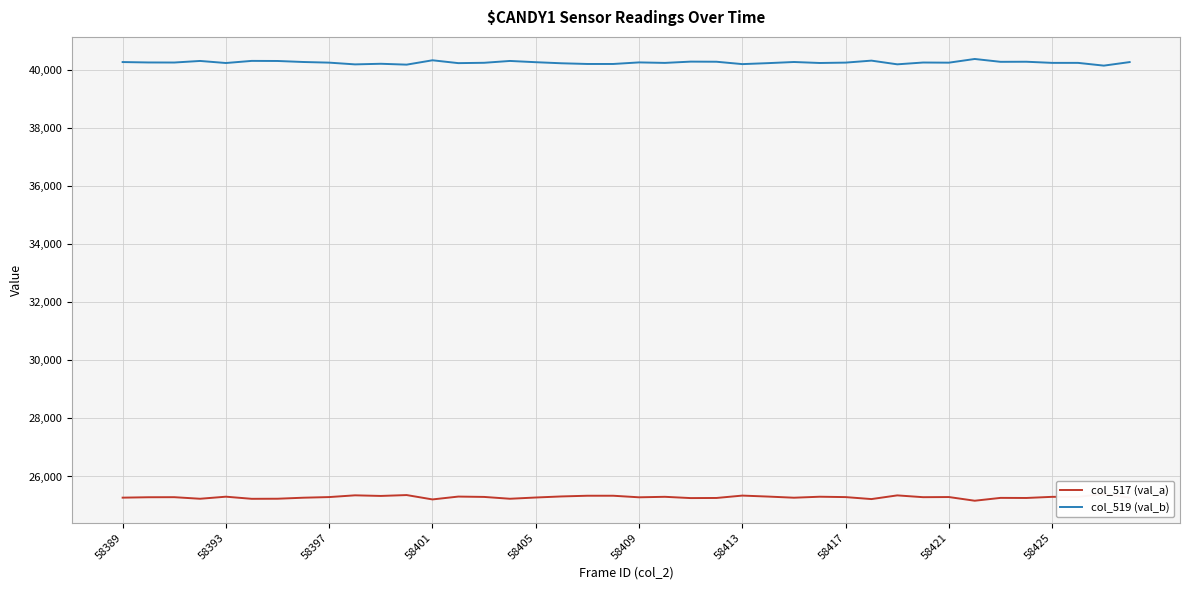

Does the chart display data point markers on the line(s)?

No